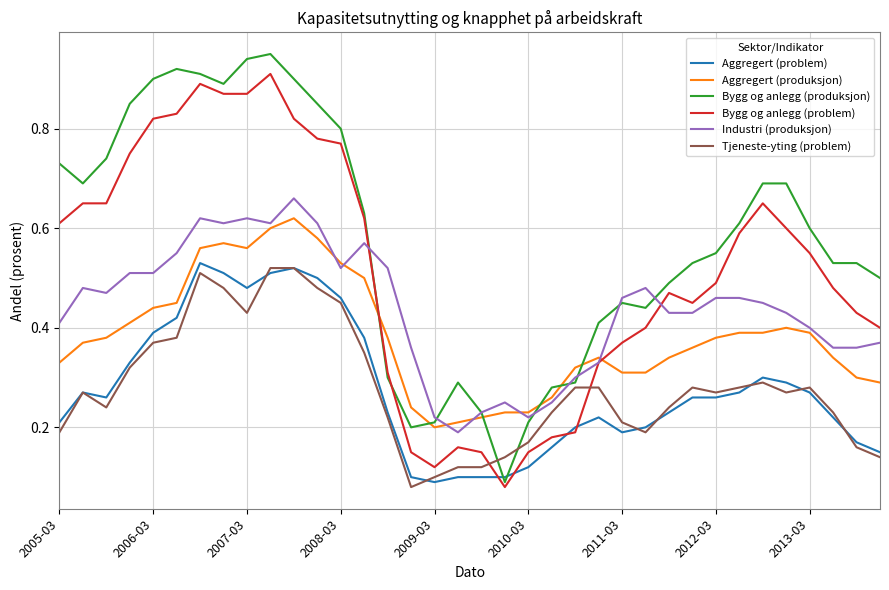

True or false: Tjeneste-yting (problem) and Industri (produksjon) cross at least once.

False